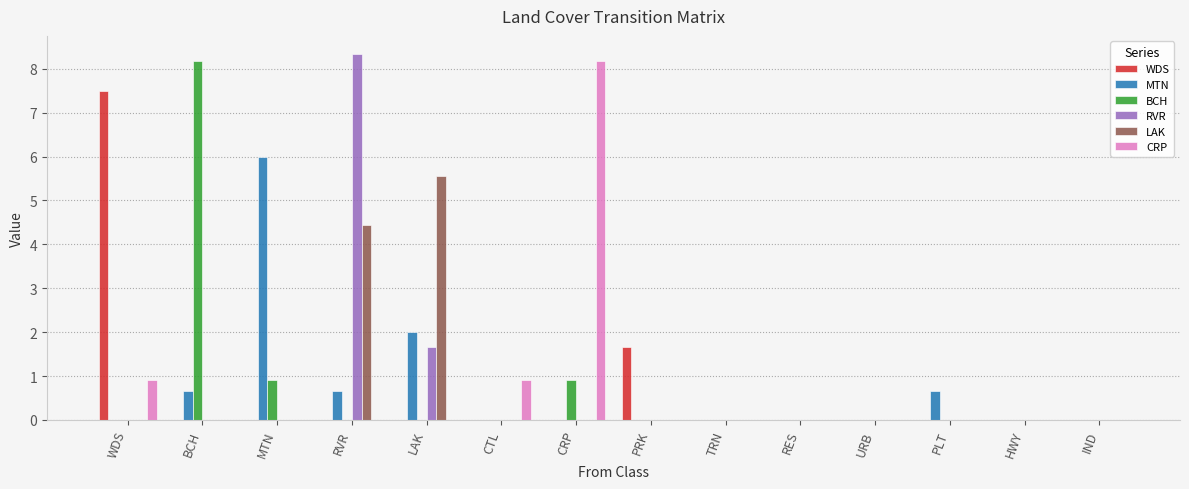

Count the number of data series in this chart.

6